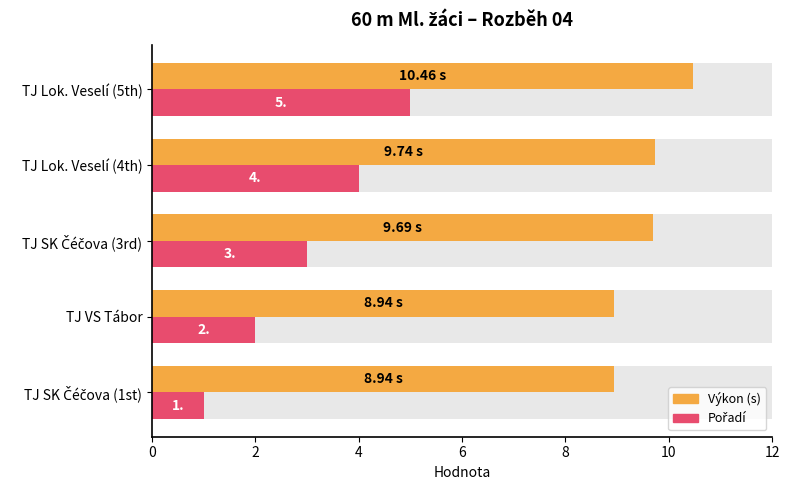

Rank the series by their average value, from lowest to highest.

Pořadí, Výkon (s)